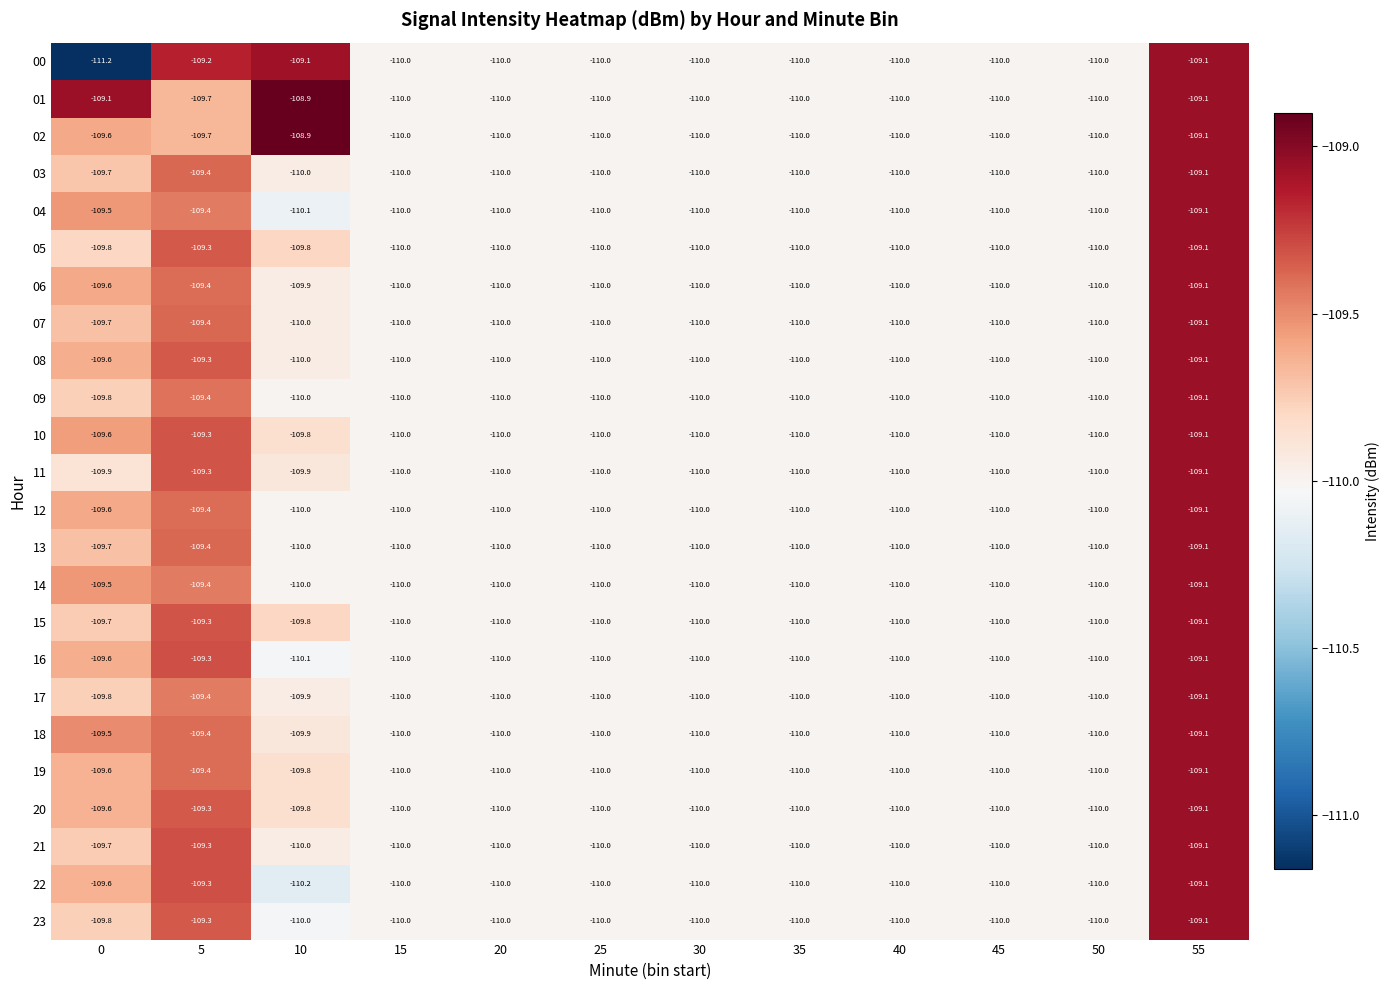

At which label does 08 reach its peak?

55